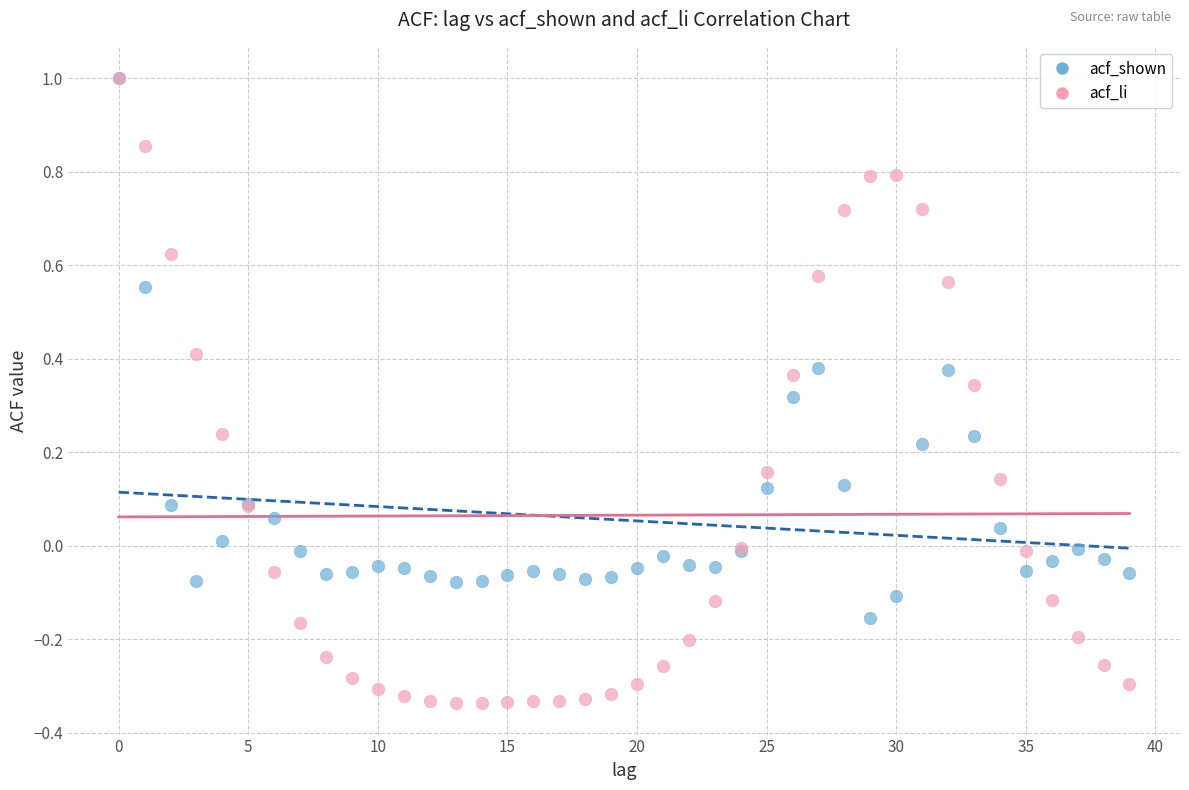

Which series has the largest Y range (max minus min)?

acf_li